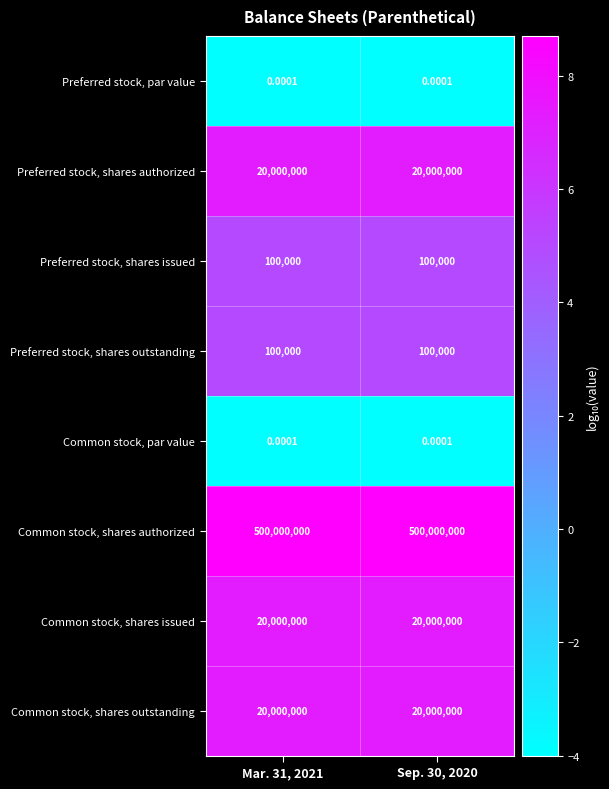

What is the difference between the highest and lowest values at Mar. 31, 2021?

500000000.0